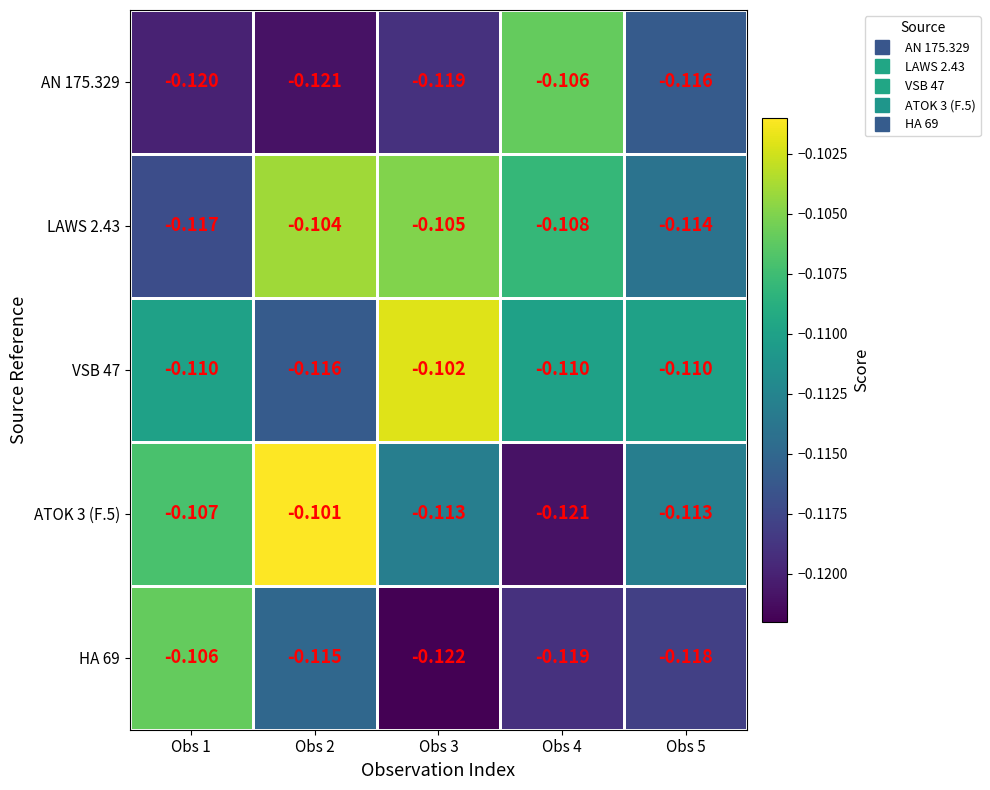

Reading left to right, extract all data points from this chart.

AN 175.329: Obs 1=-0.1	Obs 2=-0.1	Obs 3=-0.1	Obs 4=-0.1	Obs 5=-0.1
LAWS 2.43: Obs 1=-0.1	Obs 2=-0.1	Obs 3=-0.1	Obs 4=-0.1	Obs 5=-0.1
VSB 47: Obs 1=-0.1	Obs 2=-0.1	Obs 3=-0.1	Obs 4=-0.1	Obs 5=-0.1
ATOK 3 (F.5): Obs 1=-0.1	Obs 2=-0.1	Obs 3=-0.1	Obs 4=-0.1	Obs 5=-0.1
HA 69: Obs 1=-0.1	Obs 2=-0.1	Obs 3=-0.1	Obs 4=-0.1	Obs 5=-0.1